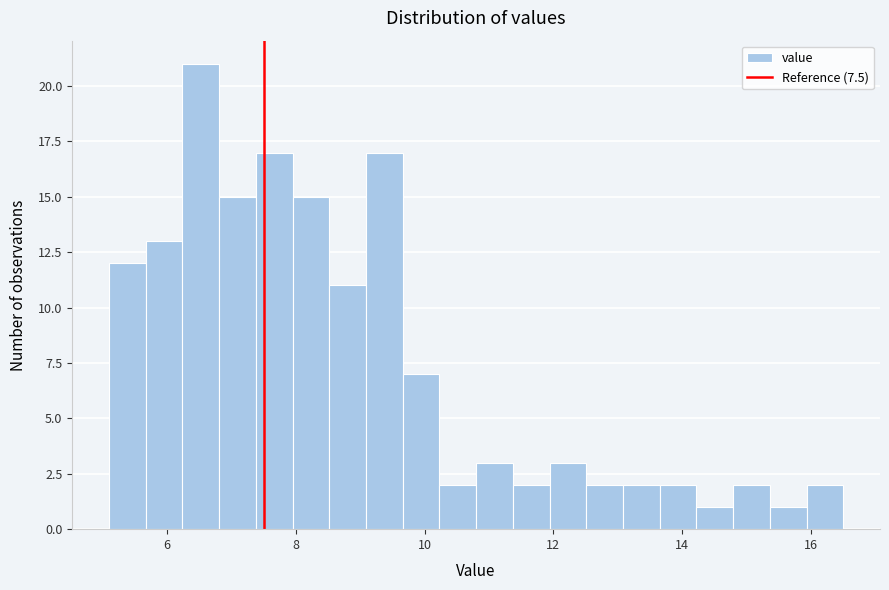

Read against the x-axis, roughly where is the centre of the tallest bar?

6.6